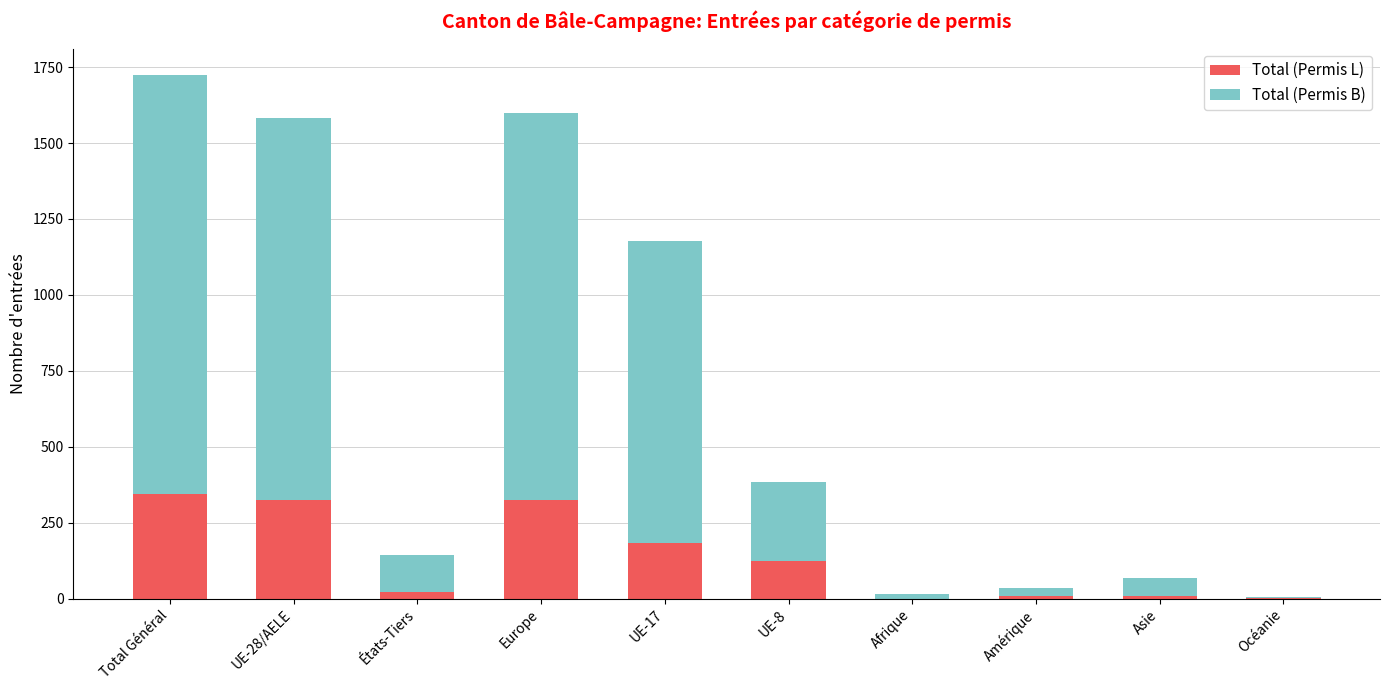

At which label is Total (Permis L) closest to 171?

UE-17